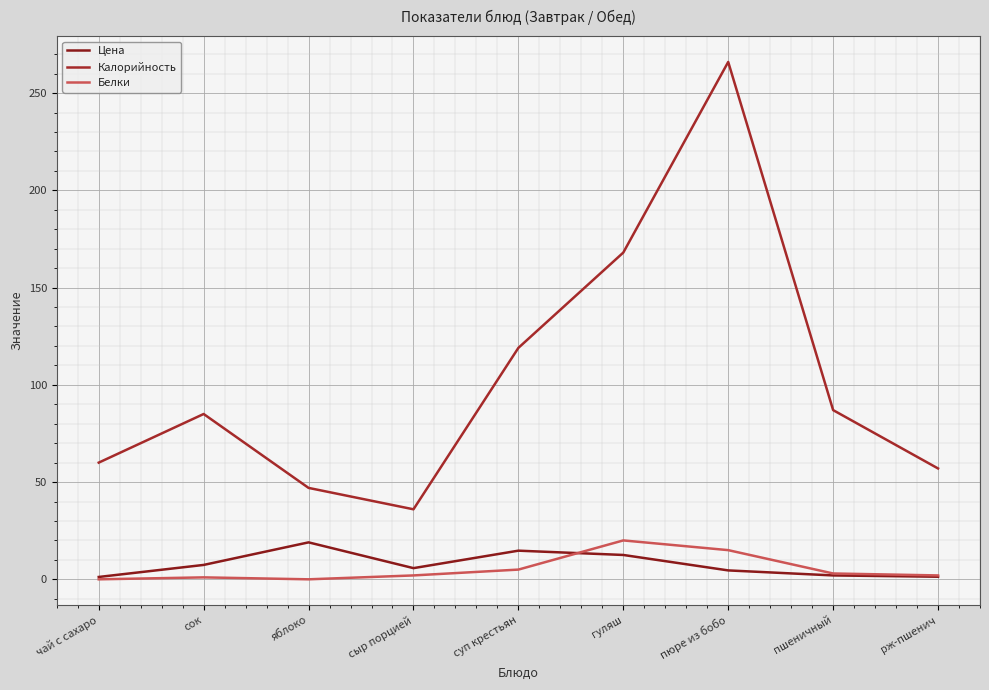

Is this an area chart (filled region under the line)?

No